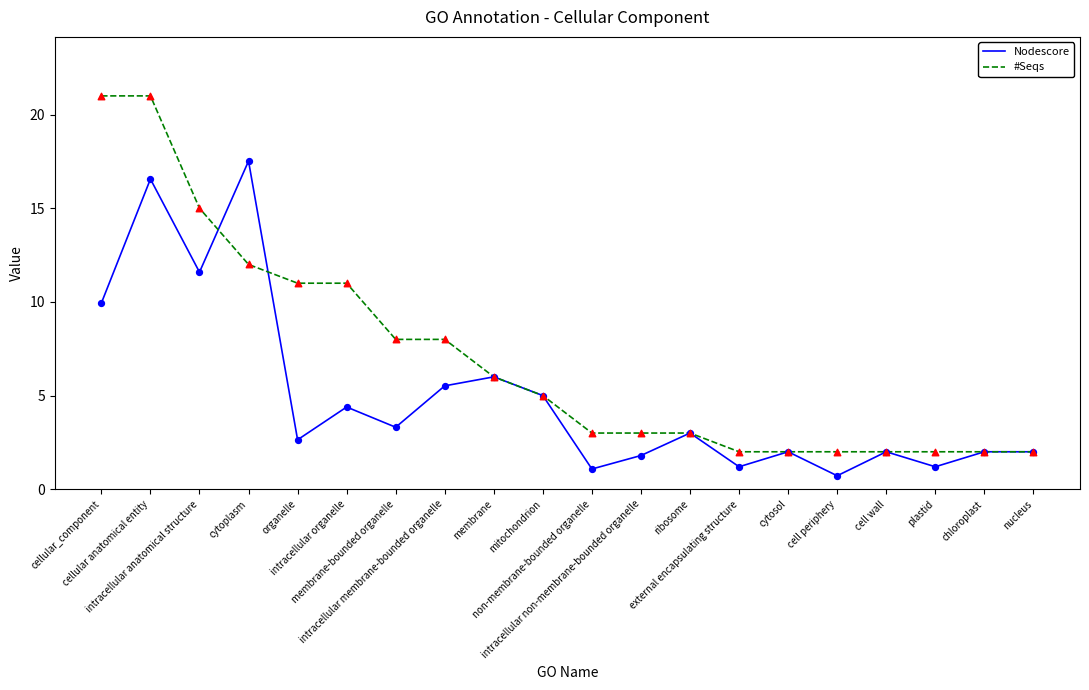

Is the value of #Seqs at membrane-bounded organelle greater than the value of Nodescore at cell periphery?

Yes